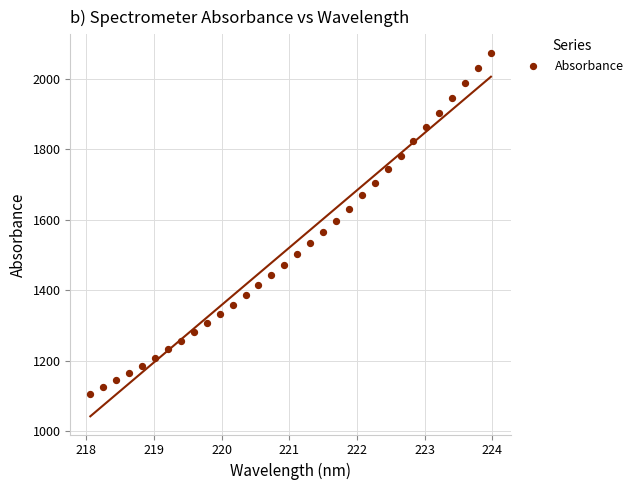

What is the range of Y values (max minus min)?

968.6